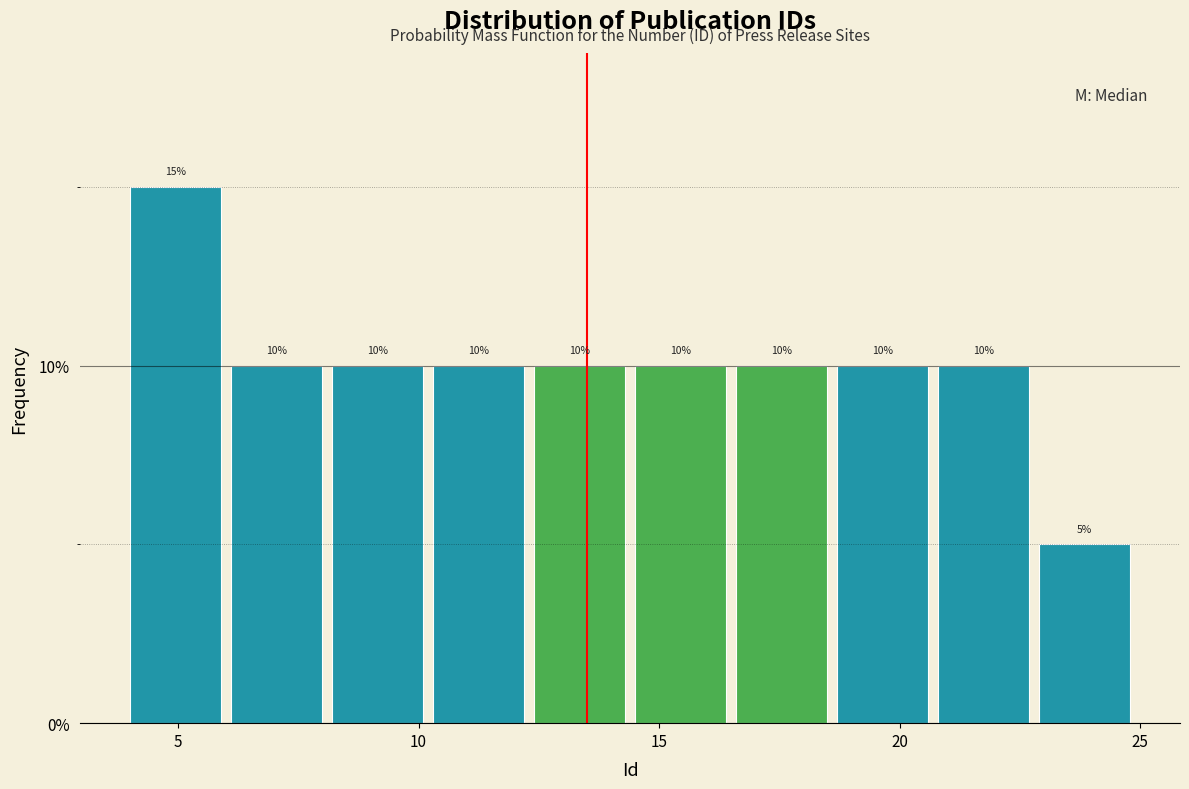

Reading left to right, transcribe this chart: for each bar, give the range it covers on the x-axis and its height. The bar edges are not printed on the chart, so give them approximately, as read against the axis.

4.0 to 6.1: 15
6.1 to 8.2: 10
8.2 to 10.3: 10
10.3 to 12.4: 10
12.4 to 14.5: 10
14.5 to 16.6: 10
16.6 to 18.7: 10
18.7 to 20.8: 10
20.8 to 22.9: 10
22.9 to 25.0: 5